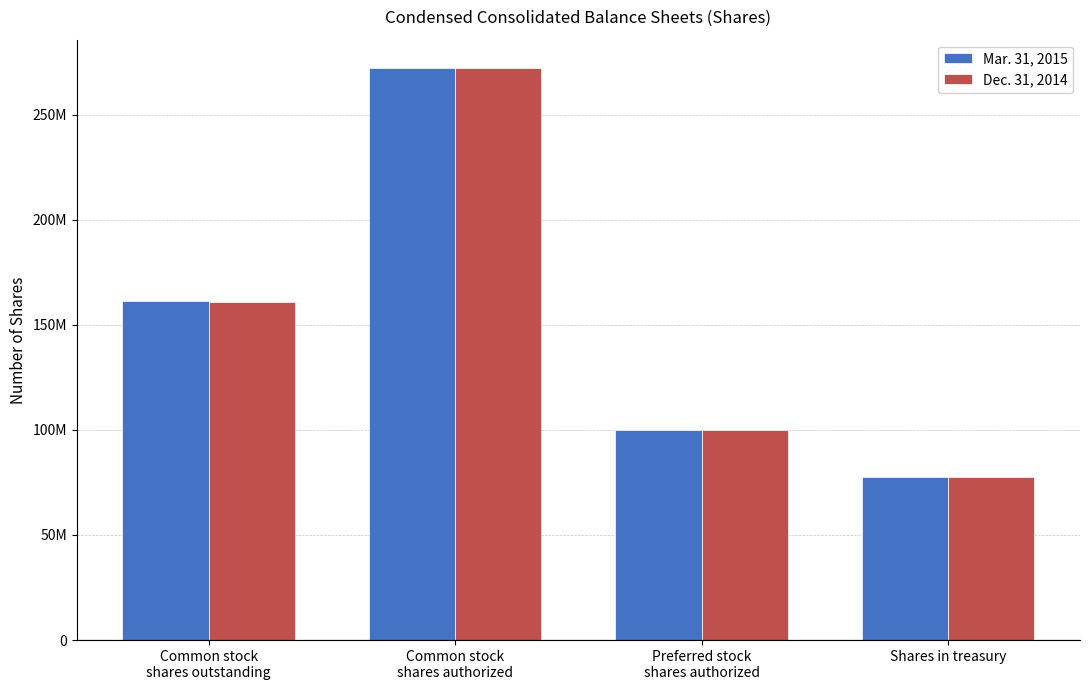

Rank the series by their average value, from lowest to highest.

Dec. 31, 2014, Mar. 31, 2015